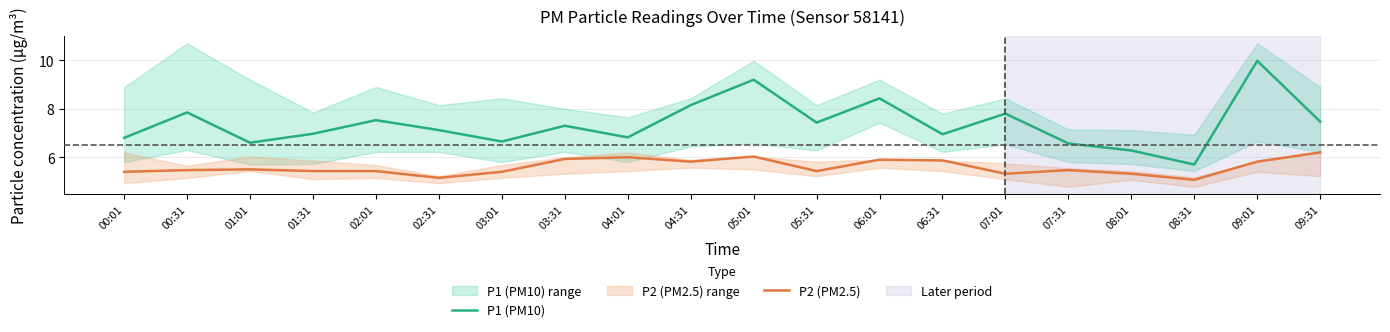

How many lines are shown in the chart?

2